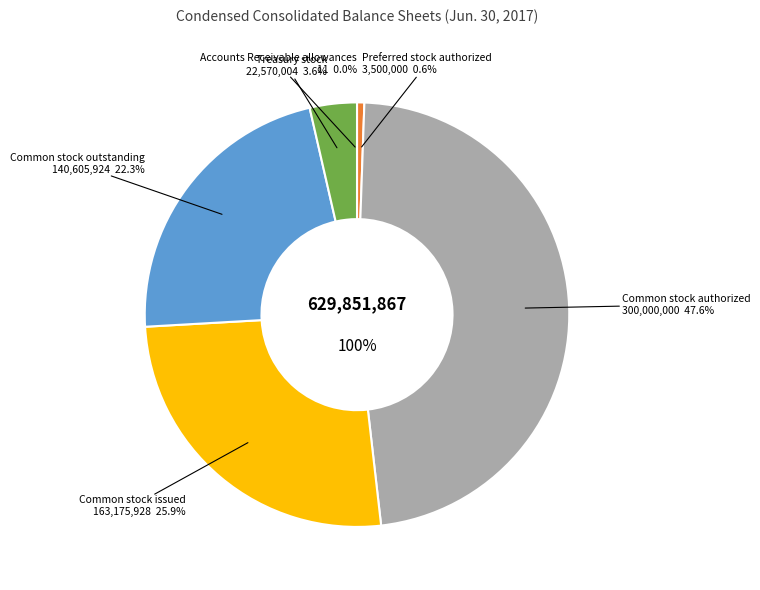

What is the change in value from Preferred stock authorized to Common stock authorized?

+296500000